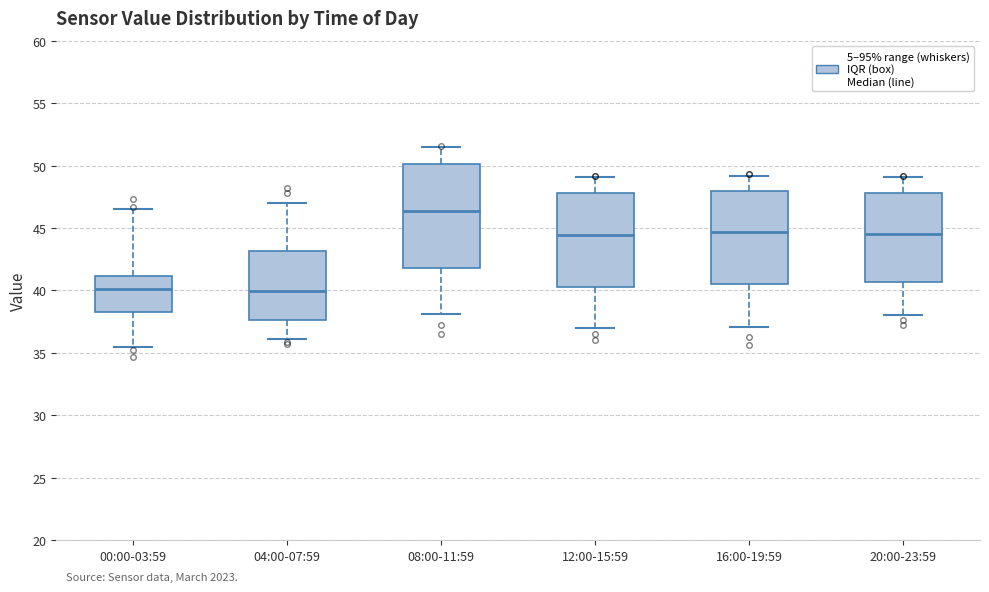

Reading left to right, transcribe this box plot: for each box, give where its median line is, the range the box spans, and where its two whiskers end, as read against the y-axis. The values are not printed on the chart, so give them approximately, as read against the axis.

00:00-03:59: median 40.0, box 38.5 to 41.0, whiskers 35.5 to 46.5
04:00-07:59: median 40.0, box 37.5 to 43.0, whiskers 36.0 to 47.0
08:00-11:59: median 46.5, box 42.0 to 50.0, whiskers 38.0 to 51.5
12:00-15:59: median 44.5, box 40.5 to 48.0, whiskers 37.0 to 49.0
16:00-19:59: median 44.5, box 40.5 to 48.0, whiskers 37.0 to 49.0
20:00-23:59: median 44.5, box 40.5 to 48.0, whiskers 38.0 to 49.0